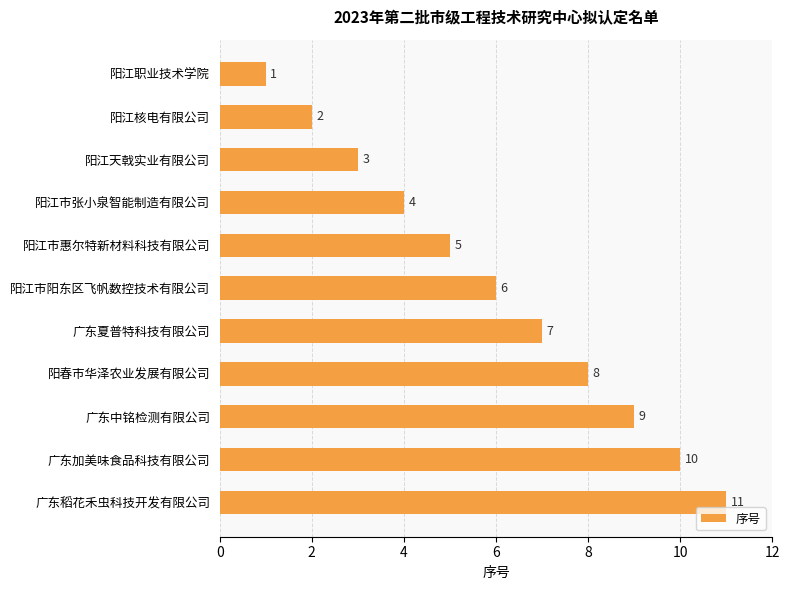

How many series are shown in this chart?

1